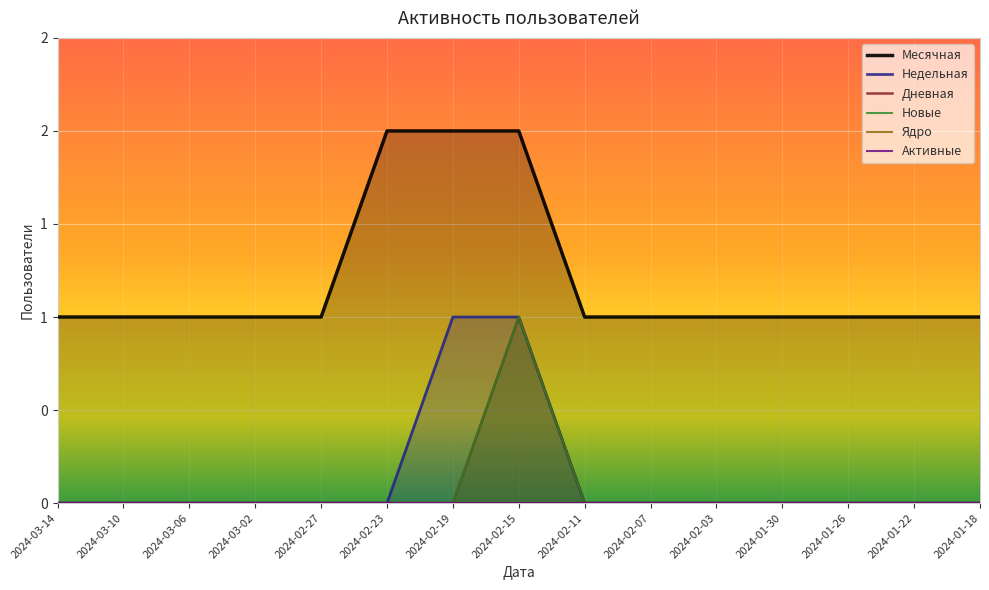

How many Недельная values are between 0 and 1?

15